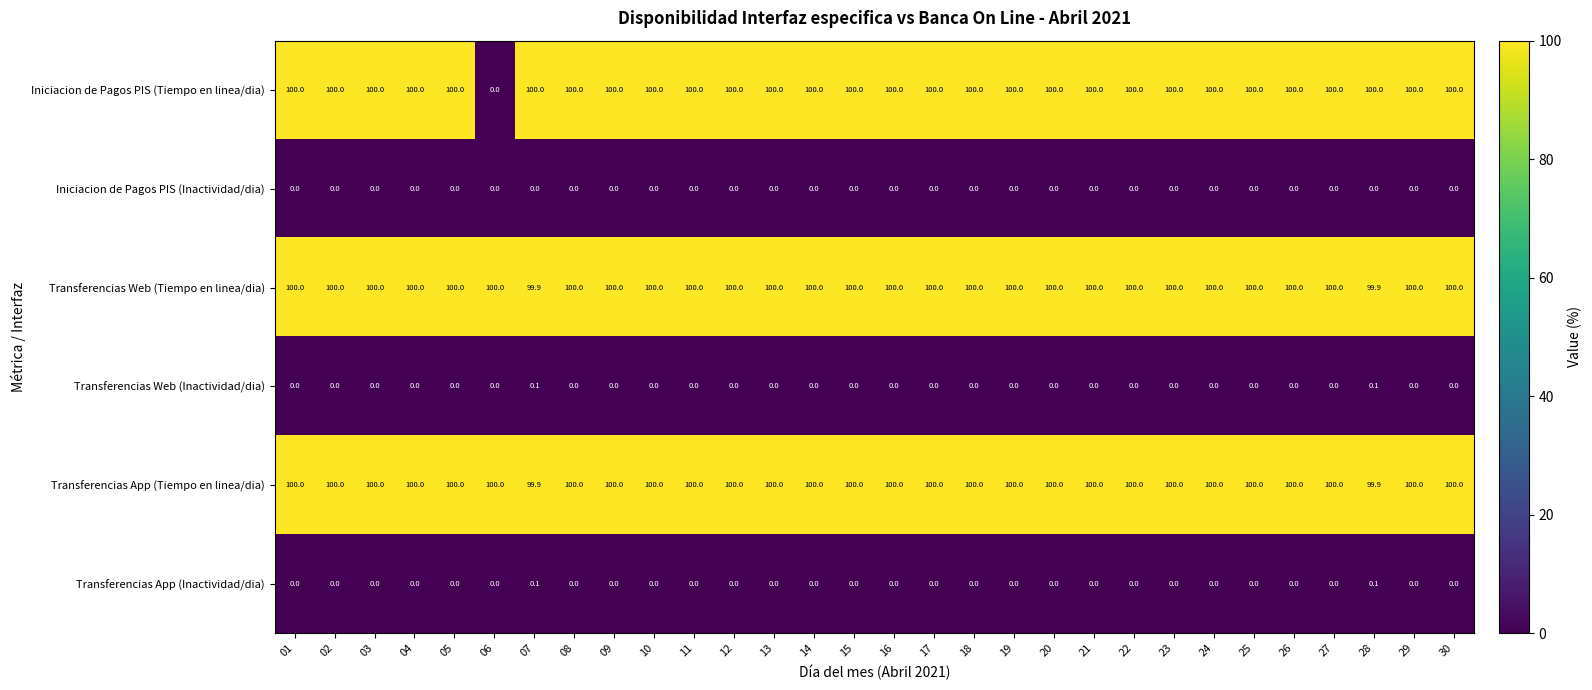

Which series has the widest spread of values?

Iniciacion de Pagos PIS (Tiempo en linea/dia)